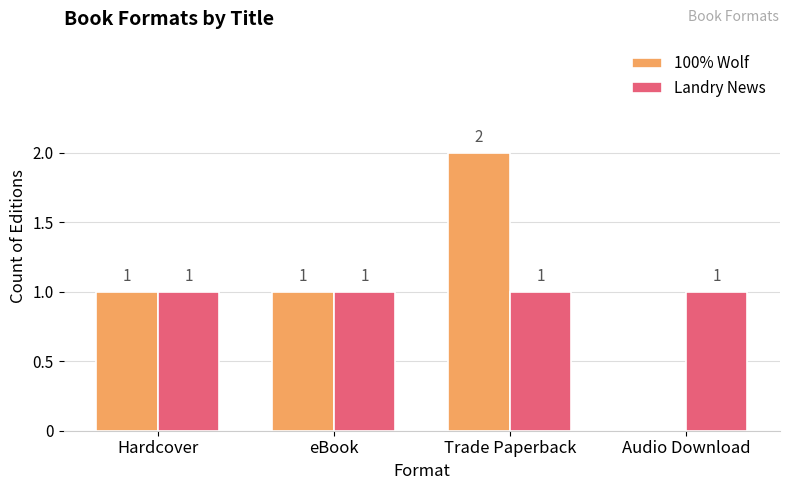

Which category has the highest value in the 100% Wolf series?

Trade Paperback